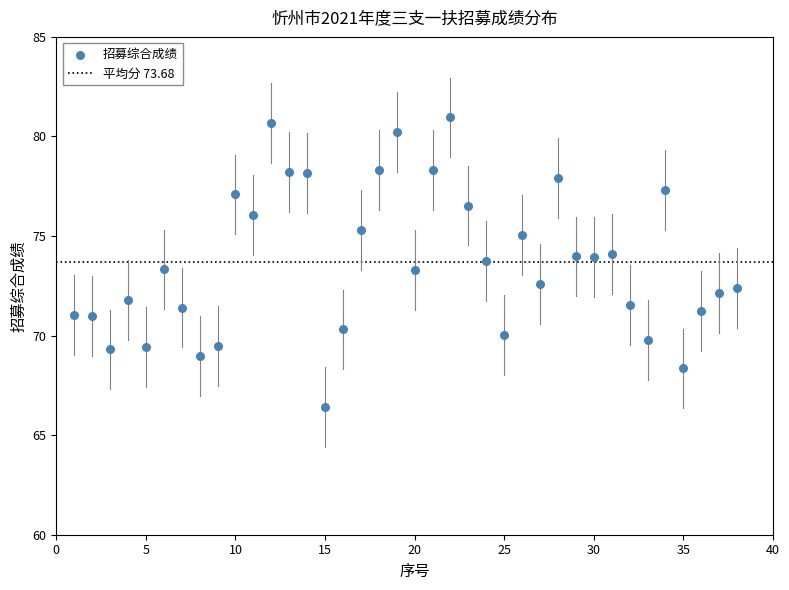

What is the range of X values (max minus min)?

37.0